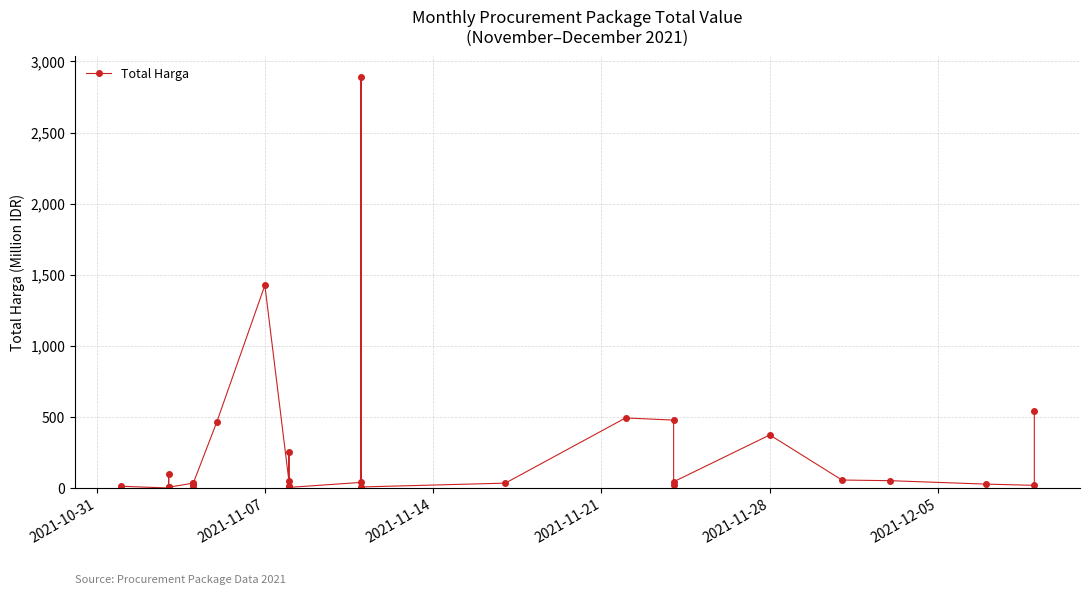

How many data points are less than 27?

17